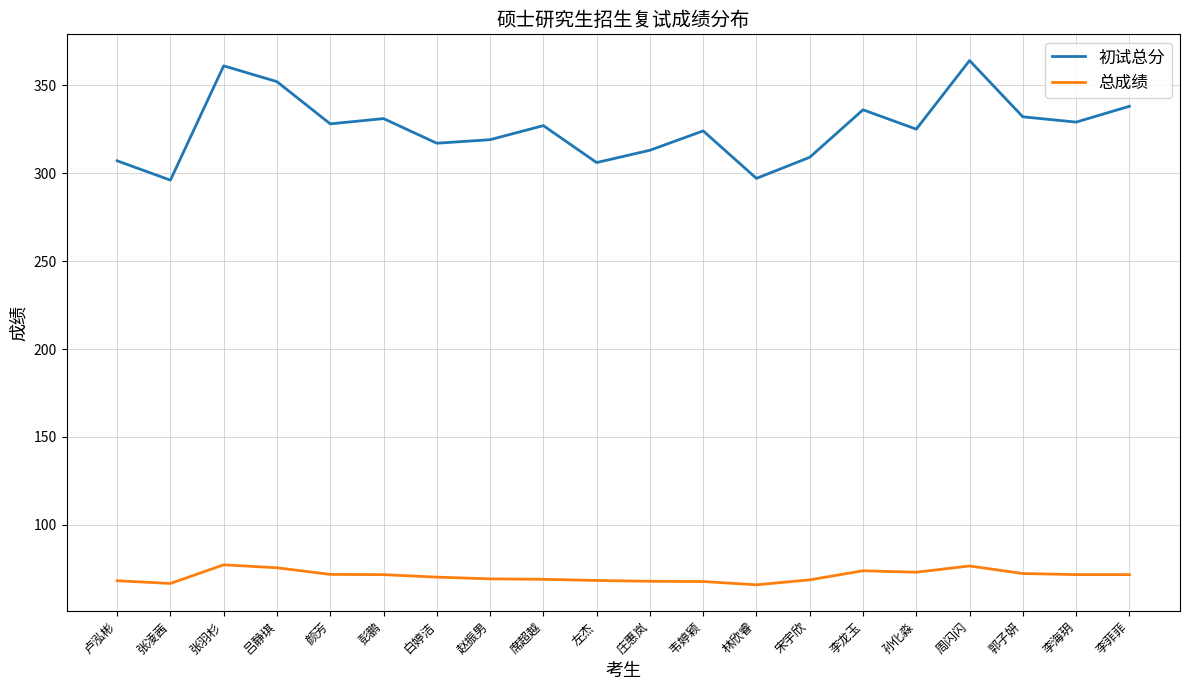

At which label does 总成绩 first exceed 71?

张羽杉